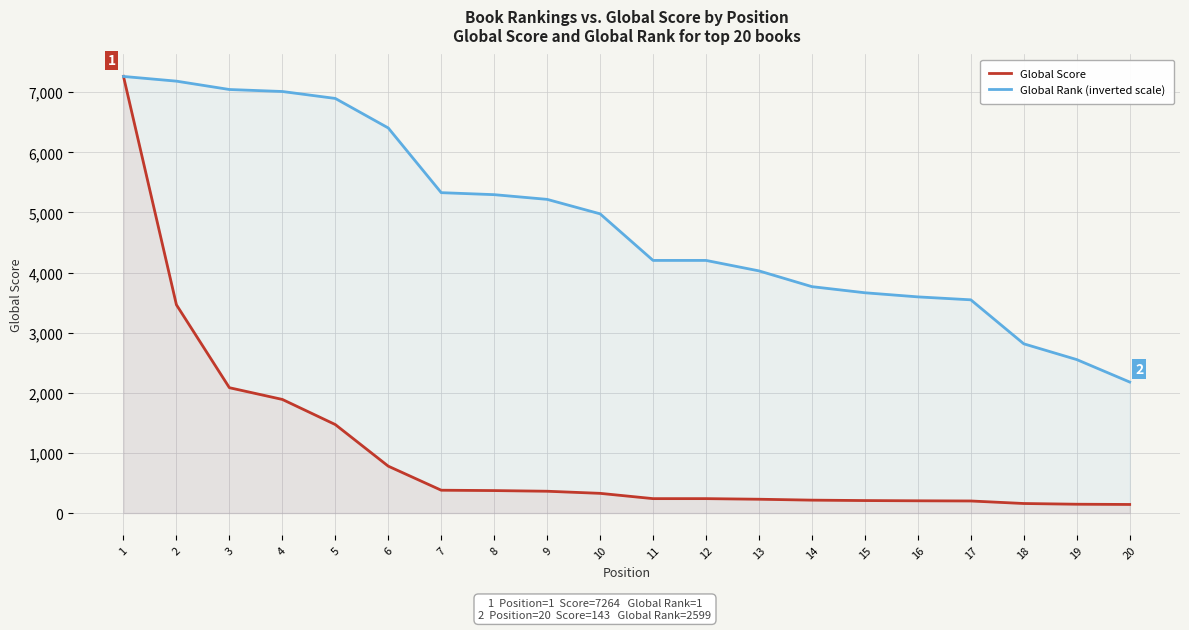

What is the sum of all Global Score values?

20387.0